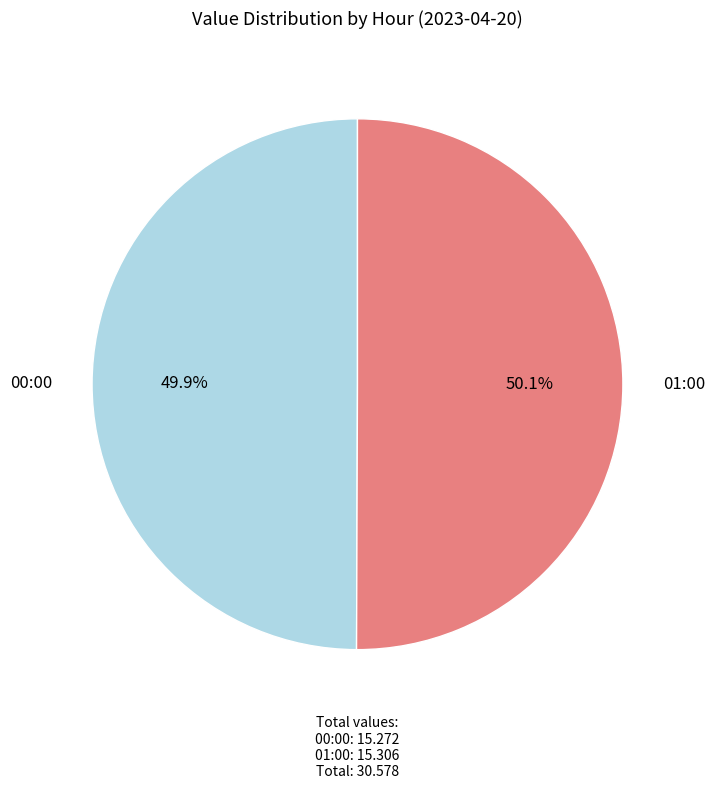

How many slices are in this pie chart?

2